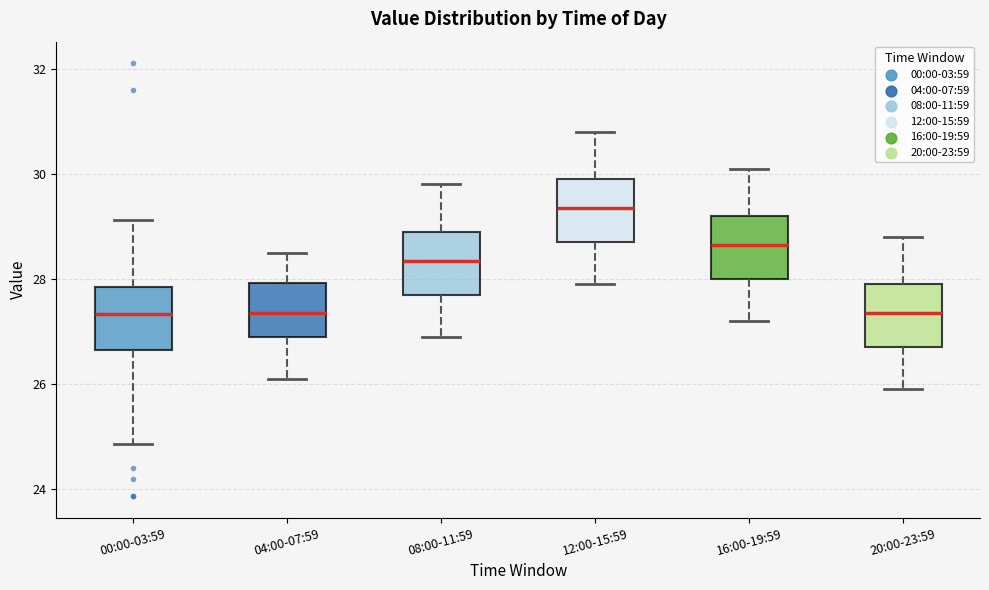

Where does the median line of the box for 00:00-03:59 sit on the y-axis? The values are not printed on the chart, so give them approximately, as read against the axis.

27.4